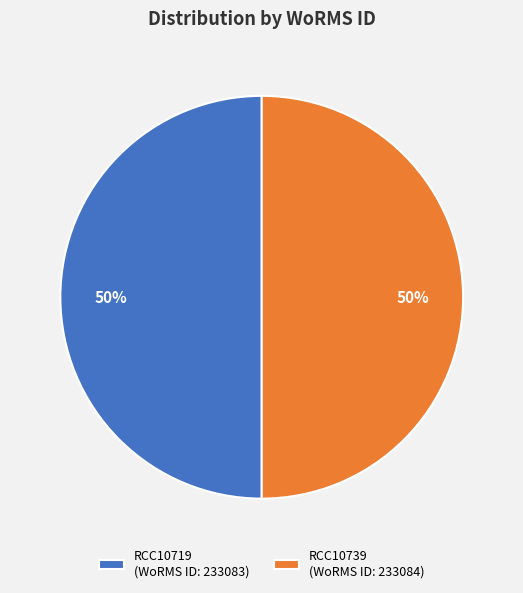

To the nearest percent, what percentage of the pie is RCC10739 (WoRMS ID: 233084)?

50%